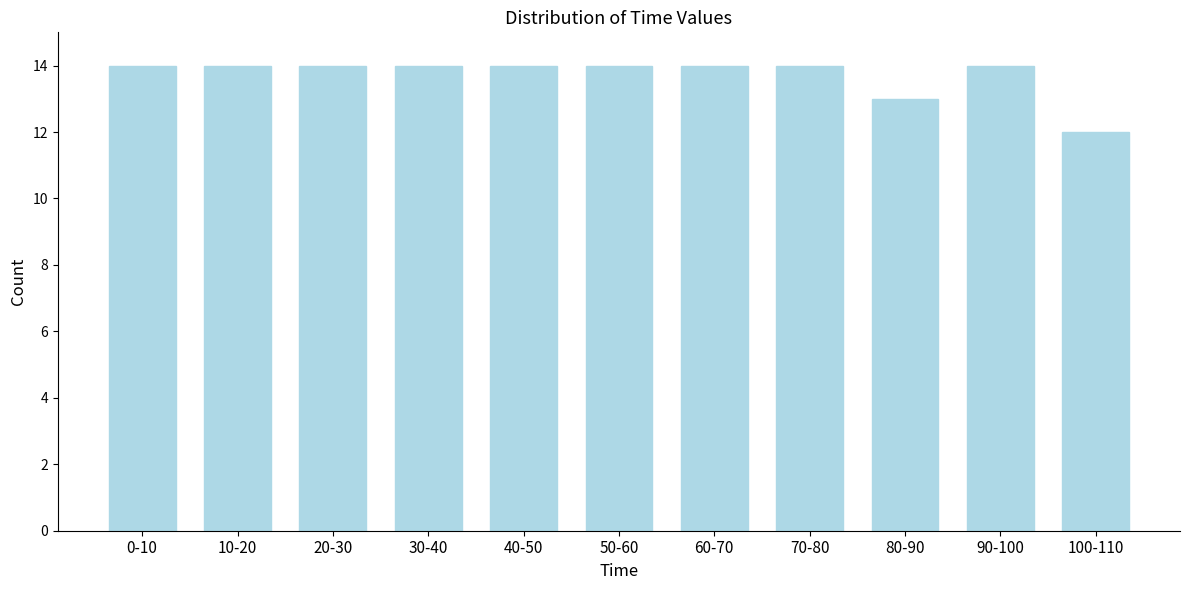

Reading left to right, what are all the values shown in this chart?

14	14	14	14	14	14	14	14	13	14	12